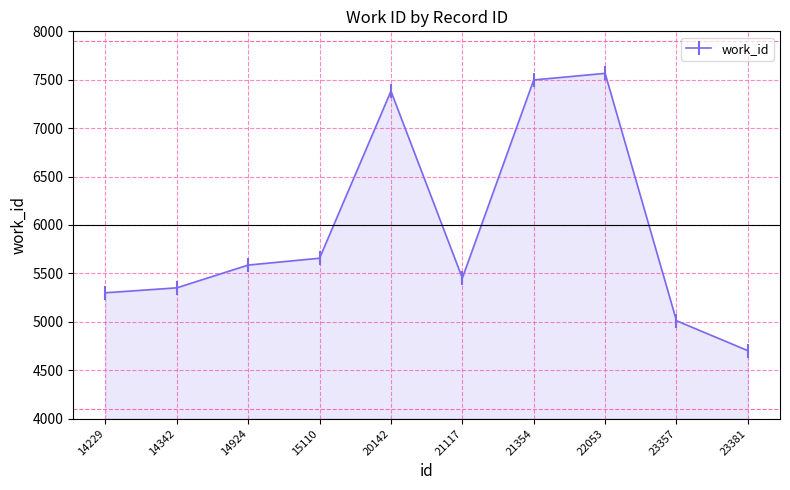

Rank the categories by value from highest to lowest.

22053, 21354, 20142, 15110, 14924, 21117, 14342, 14229, 23357, 23381